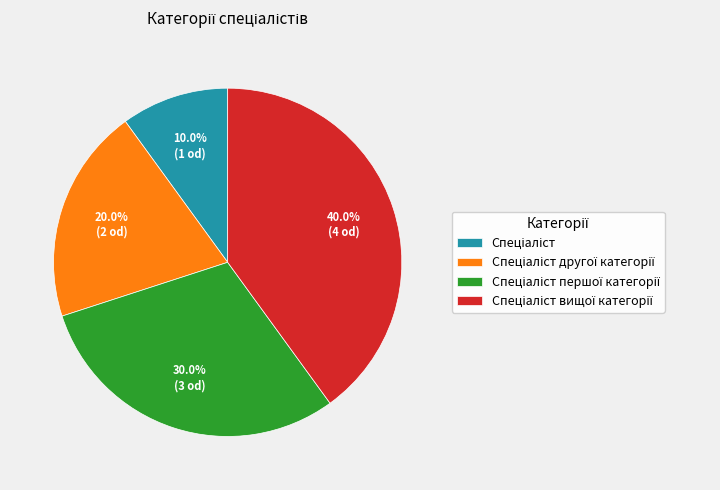

Is there a majority slice in this chart?

No